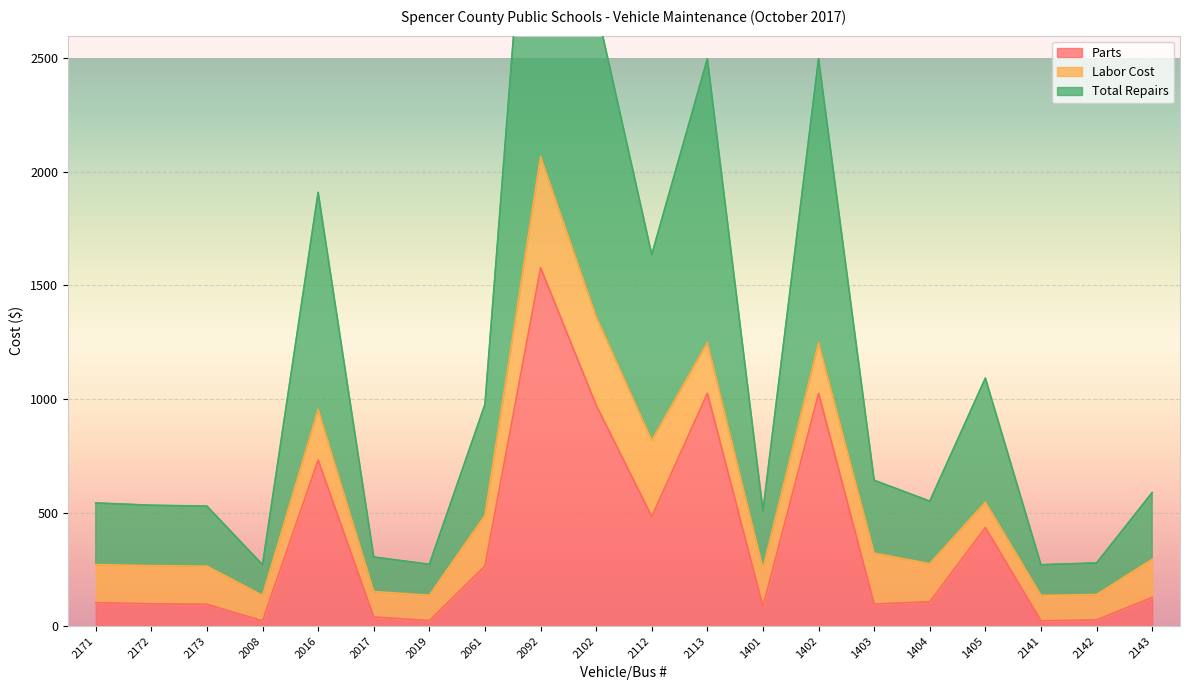

What is the average value of the Parts series?

368